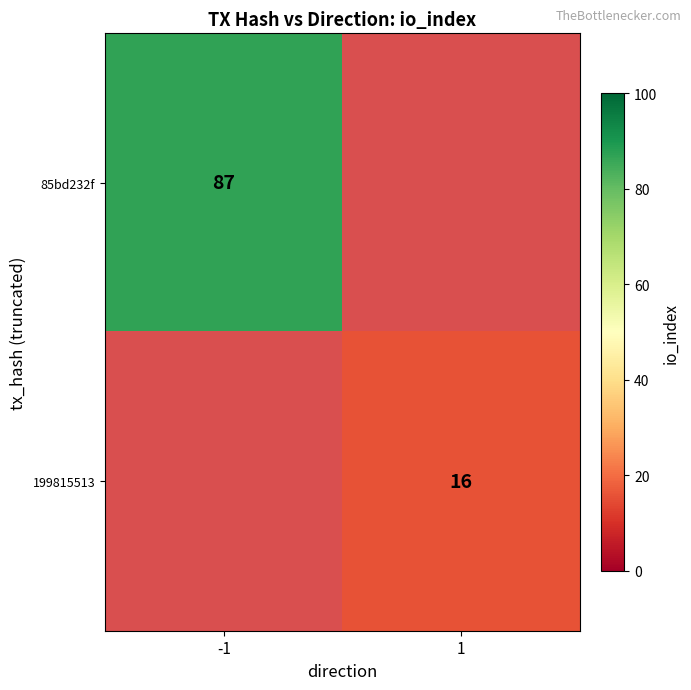

Is it true that 85bd232f equals 37 at -1?

False